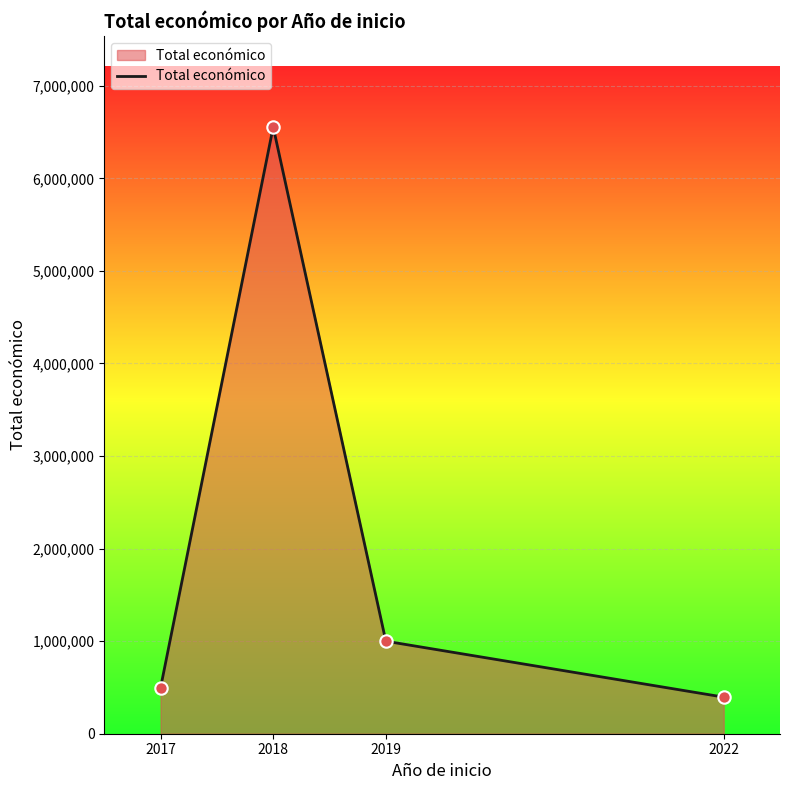

What is the ratio of the value at 2018 to the value at 2017?

13.2